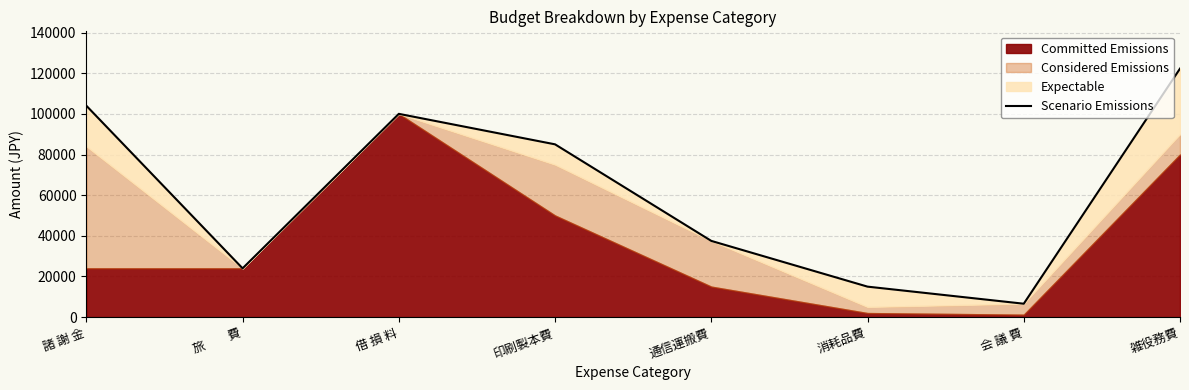

At which category does the data reach its first local valley?

旅　　費